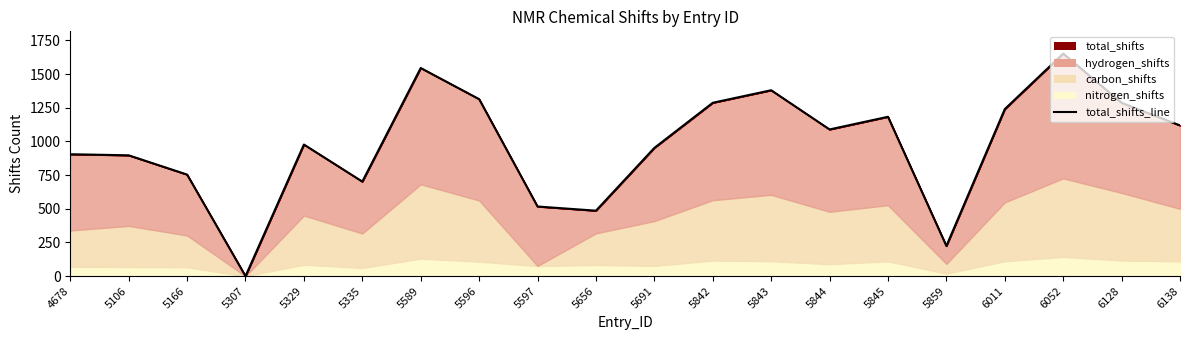

The chart shows a value of 1545 at 5589. True or false?

True